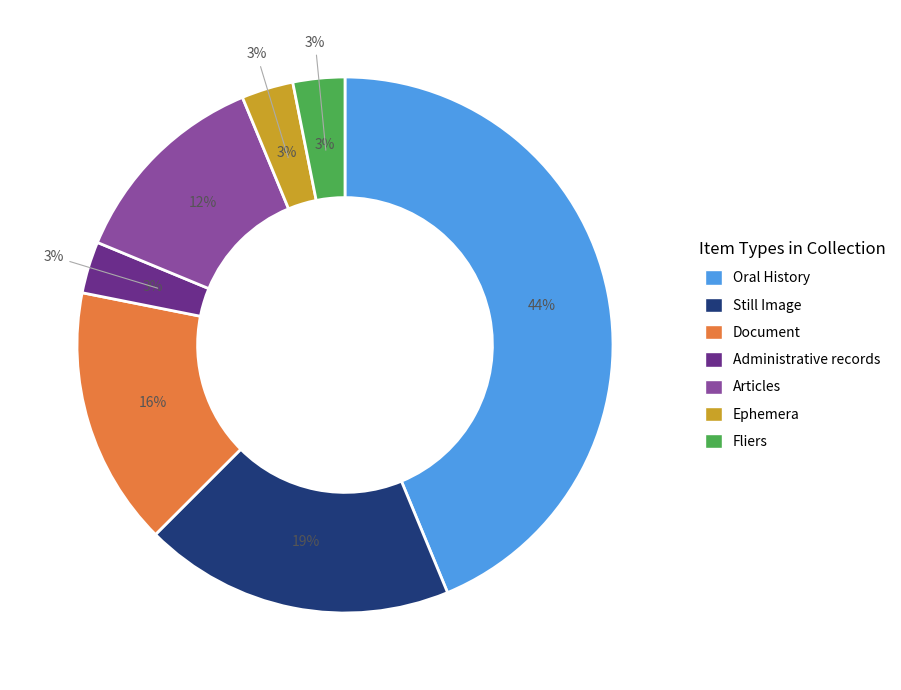

Which slice is the largest?

Oral History